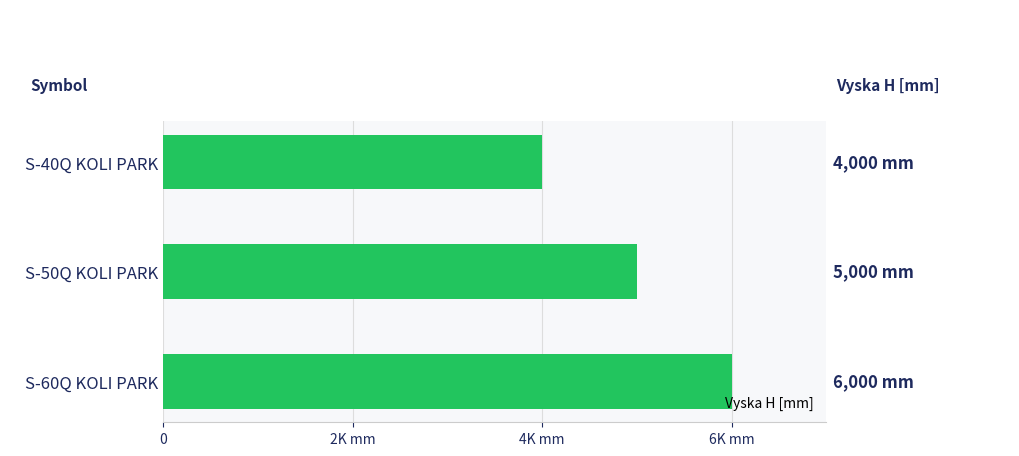

Are the bars grouped side by side (vs. stacked)?

No